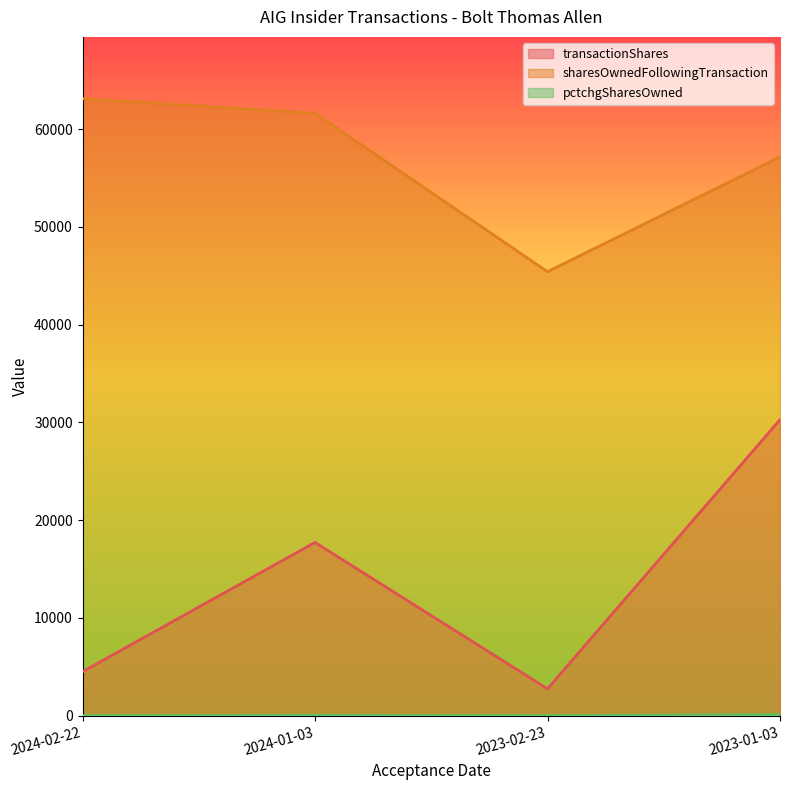

True or false: sharesOwnedFollowingTransaction and pctchgSharesOwned intersect in this chart.

False